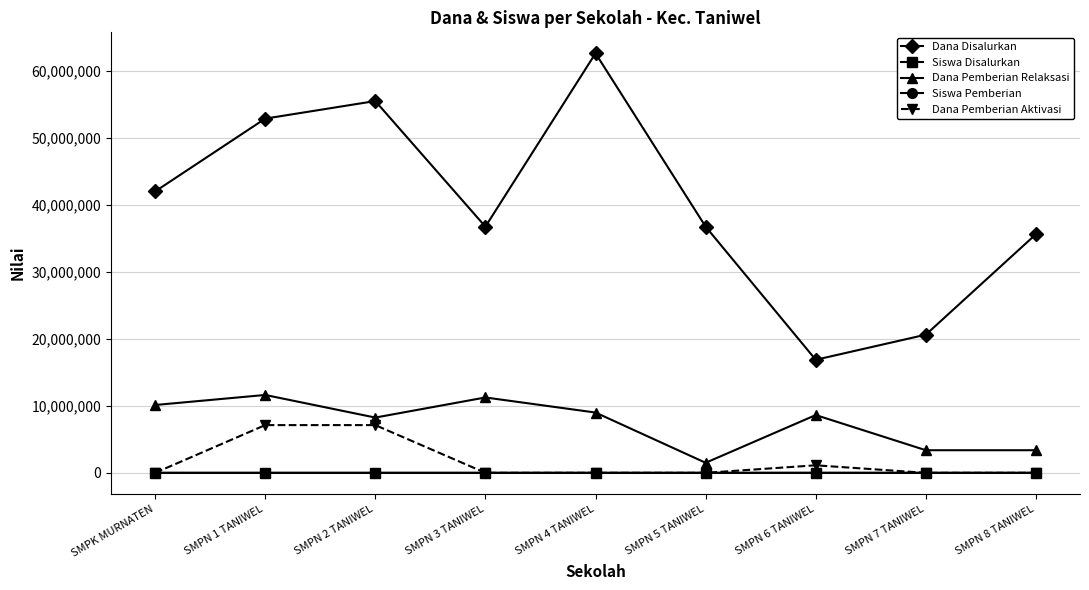

In Dana Disalurkan, how many points are higher than both neighbors (excluding endpoints)?

2